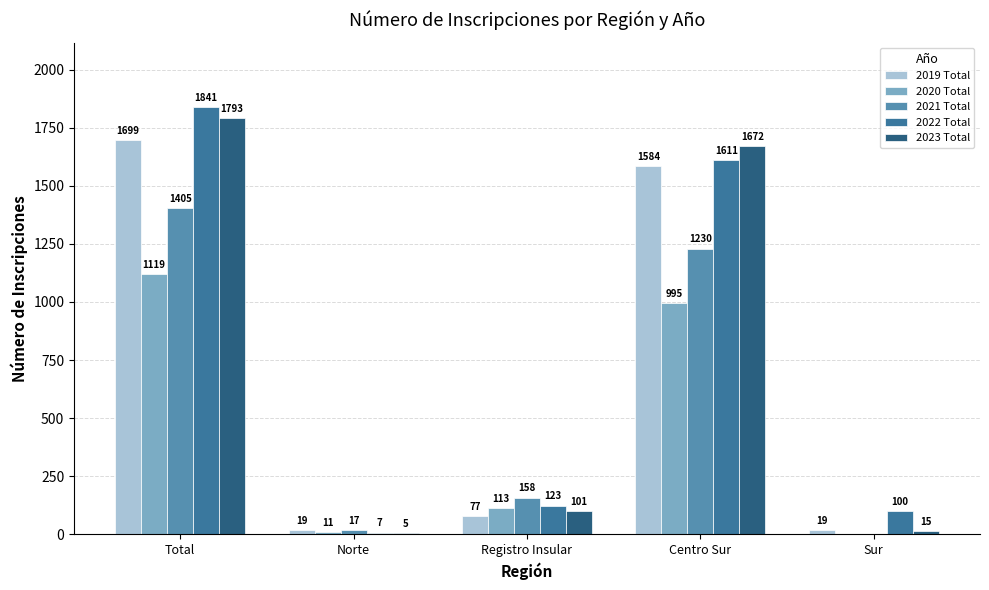

How many positive values does the 2020 Total series have?

4